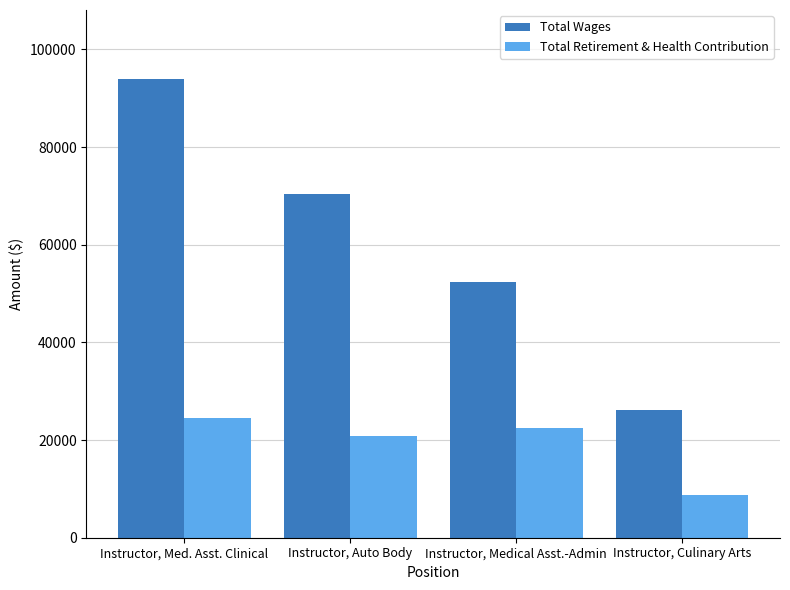

At which label does Total Wages first exceed 70324?

Instructor, Med. Asst. Clinical